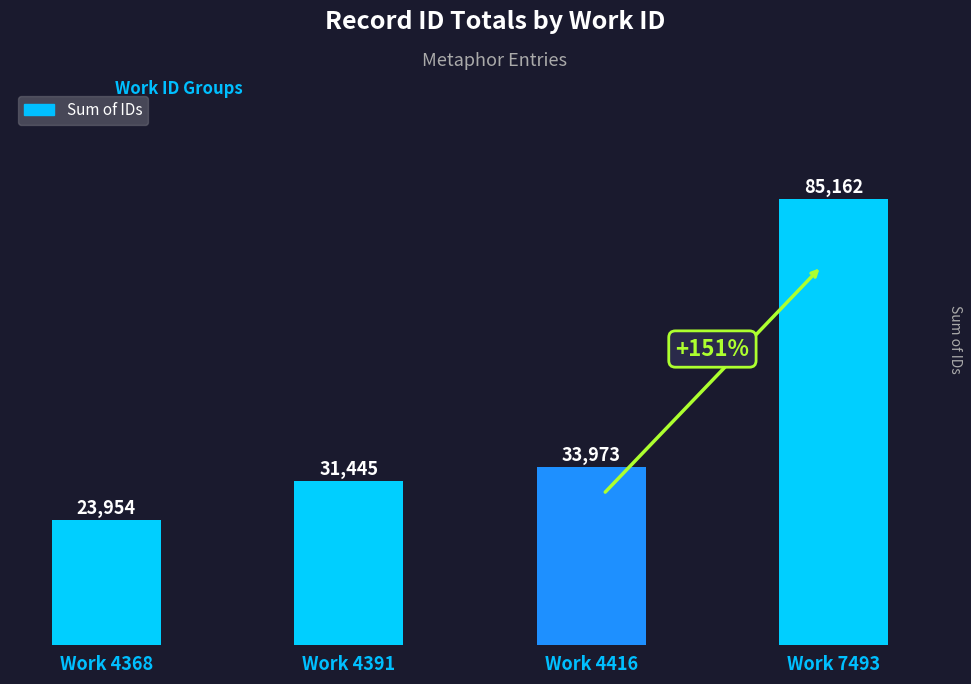

List the labels in order of value, smallest first.

Work 4368, Work 4391, Work 4416, Work 7493